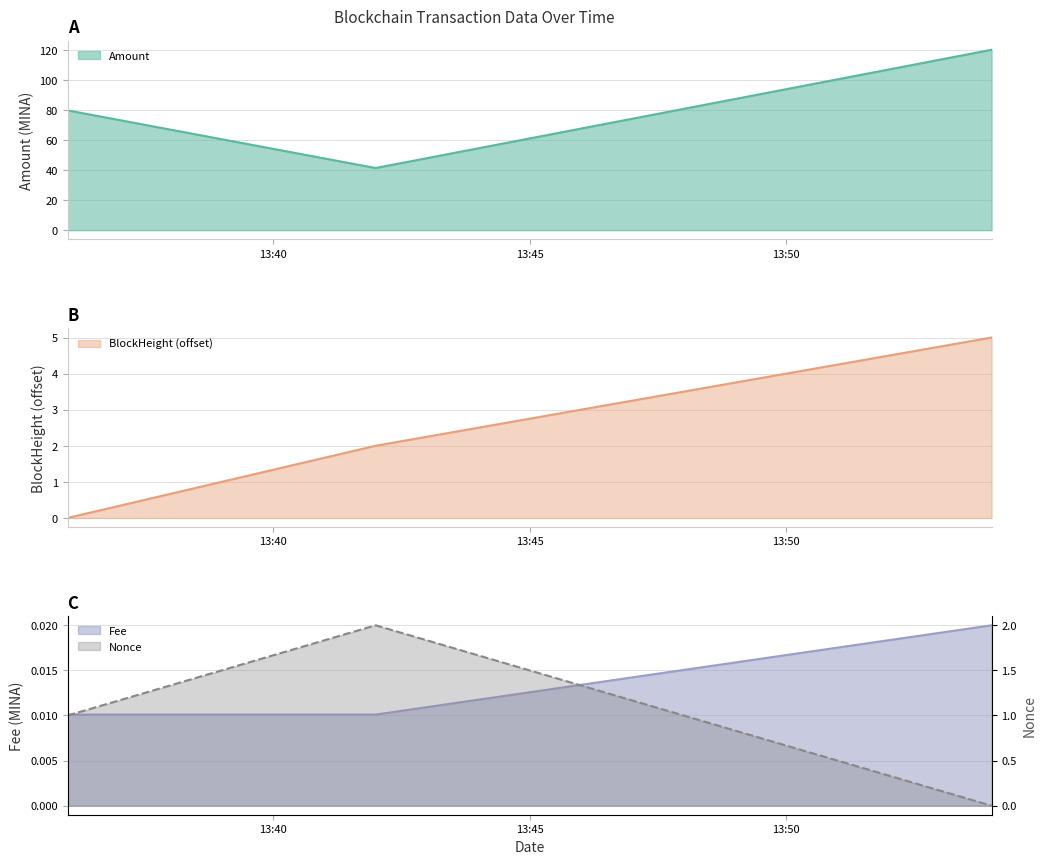

Is it true that Fee equals 0.0 at 2022-07-29 13:36:00?

False